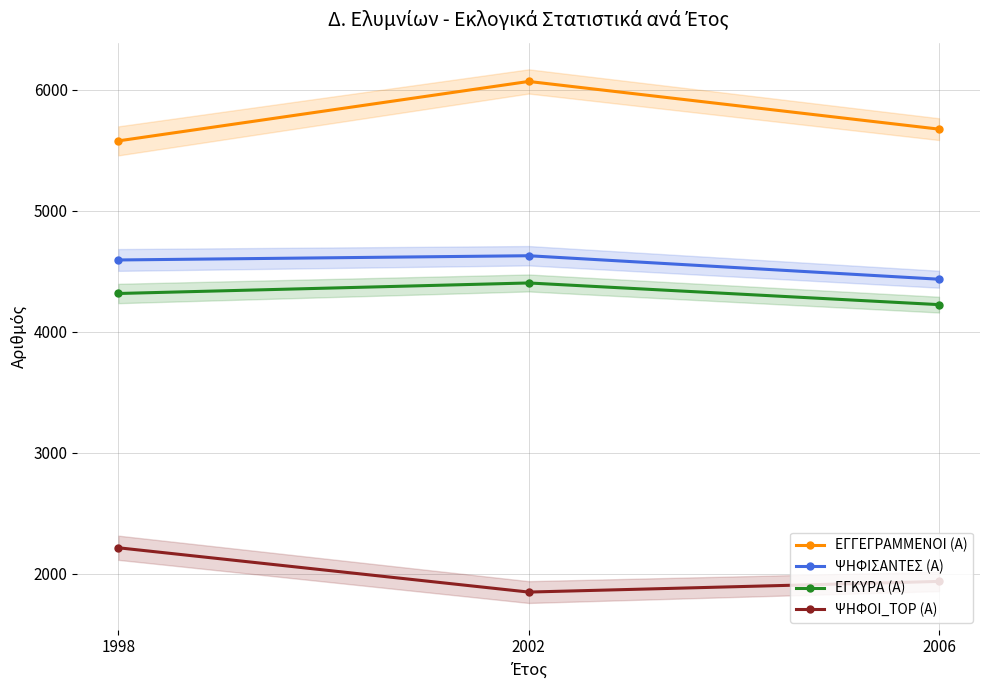

Count the number of categories in the chart.

3